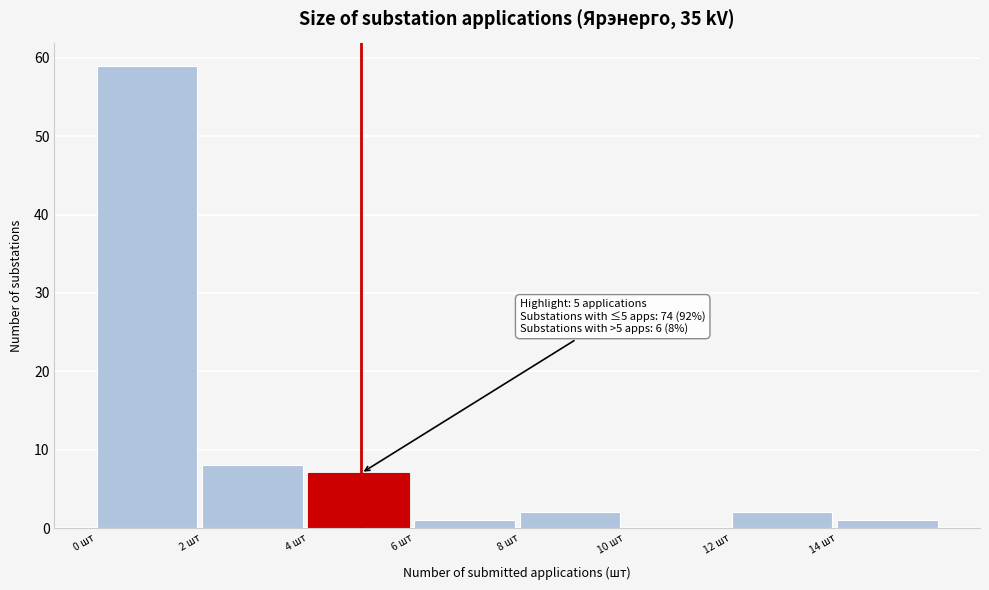

Which range on the x-axis has the tallest bar?

0 to 2